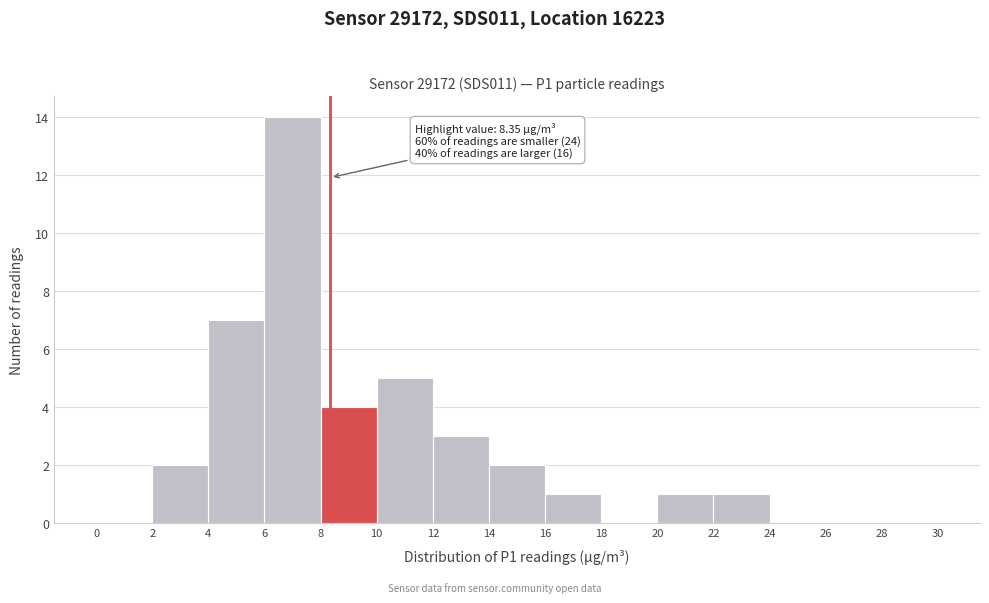

Which range on the x-axis has the tallest bar?

6 to 8